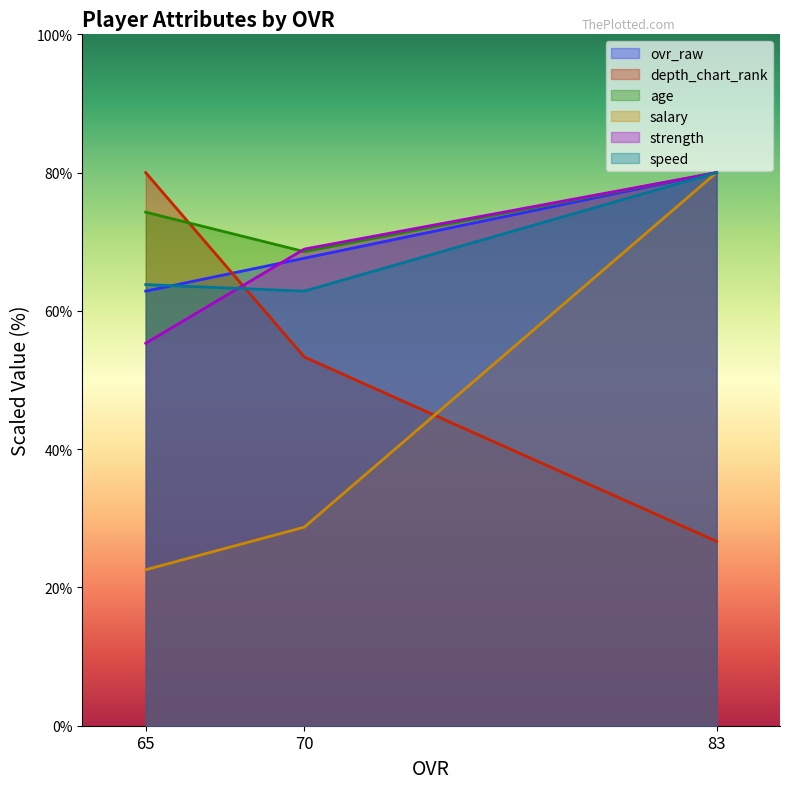

What is the difference between the highest and lowest values at 65?

57.4